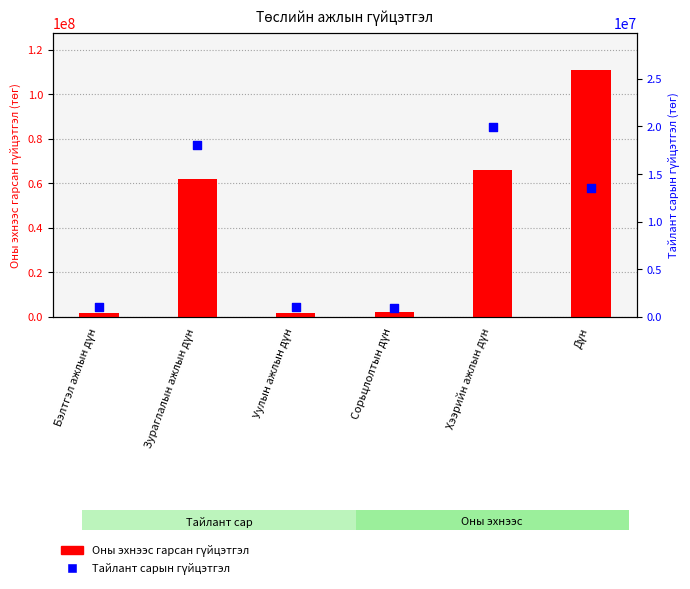

What are all the series names shown in the legend?

Оны эхнээс гарсан гүйцэтгэл, Тайлант сарын гүйцэтгэл